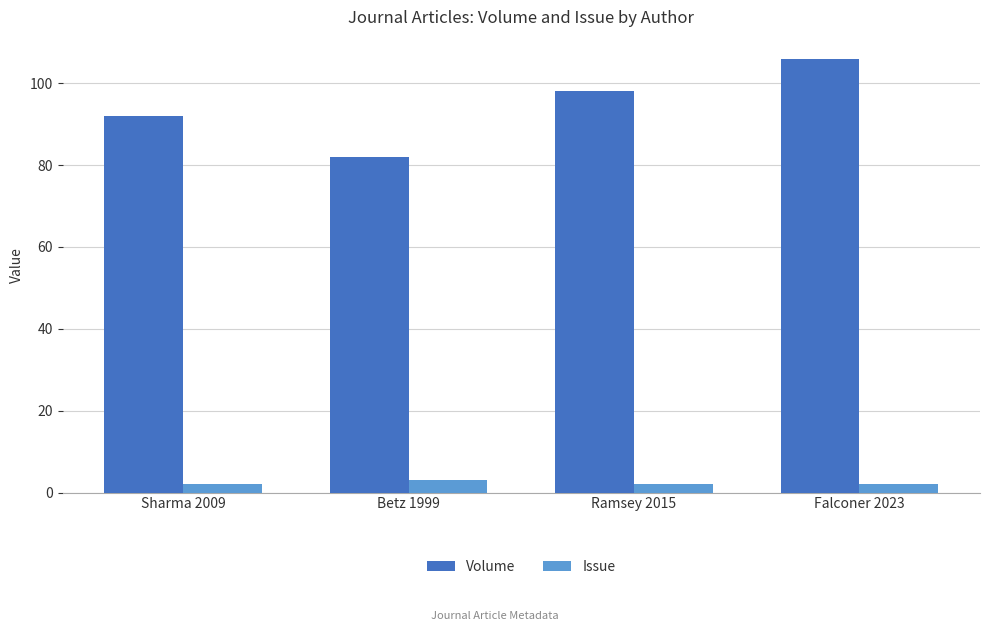

Reading left to right, extract all data points from this chart.

Volume: Sharma 2009=92	Betz 1999=82	Ramsey 2015=98	Falconer 2023=106
Issue: Sharma 2009=2	Betz 1999=3	Ramsey 2015=2	Falconer 2023=2